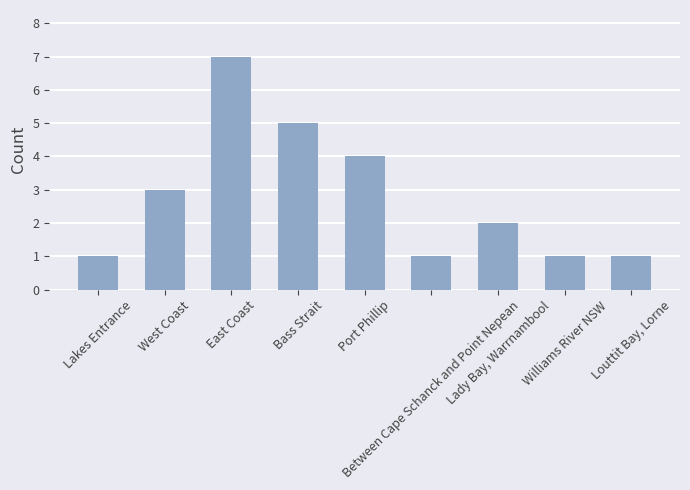

Reading left to right, extract all data points from this chart.

1	3	7	5	4	1	2	1	1